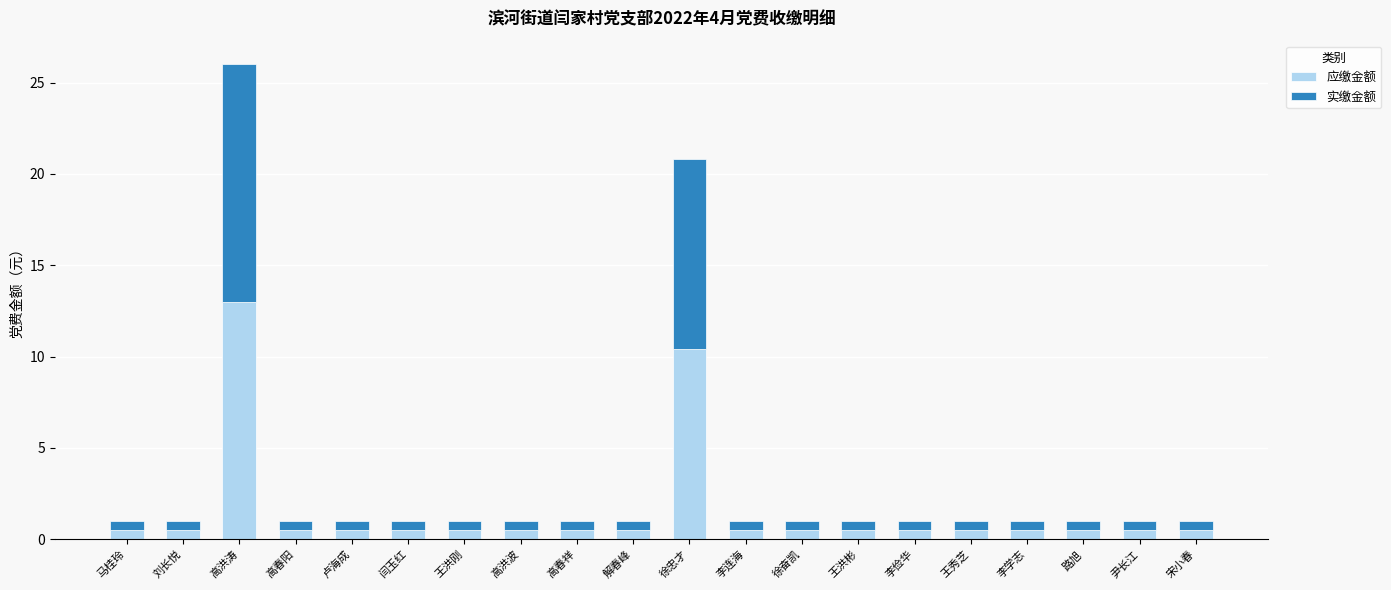

At which category is the sum across all series the highest?

高洪涛